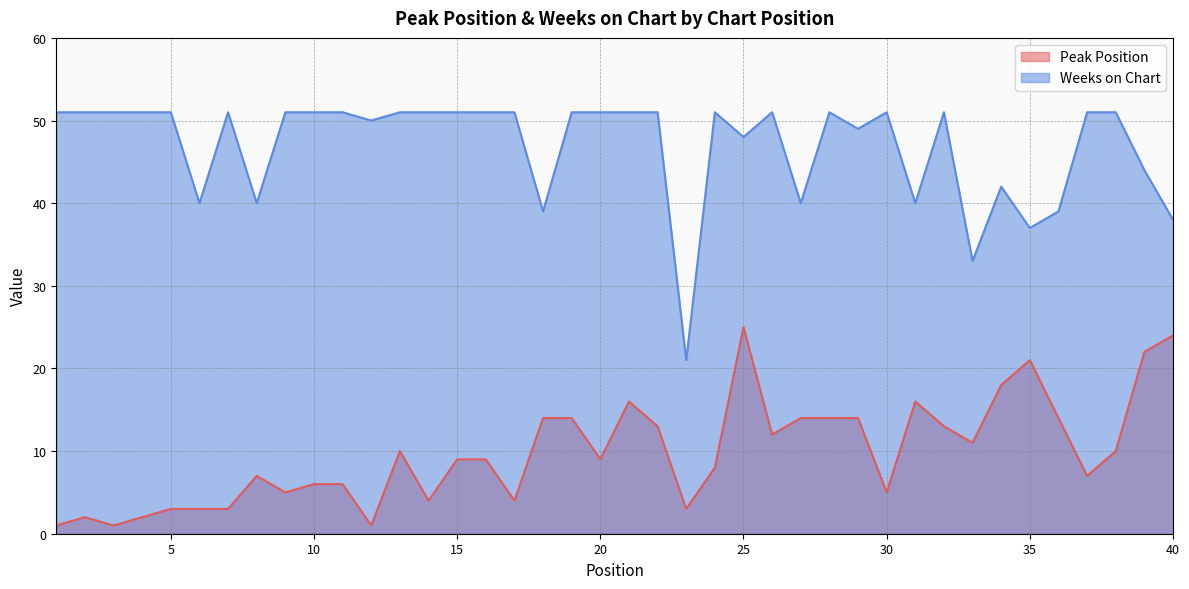

In Peak Position, how many points are lower than both neighbors (excluding endpoints)?

11